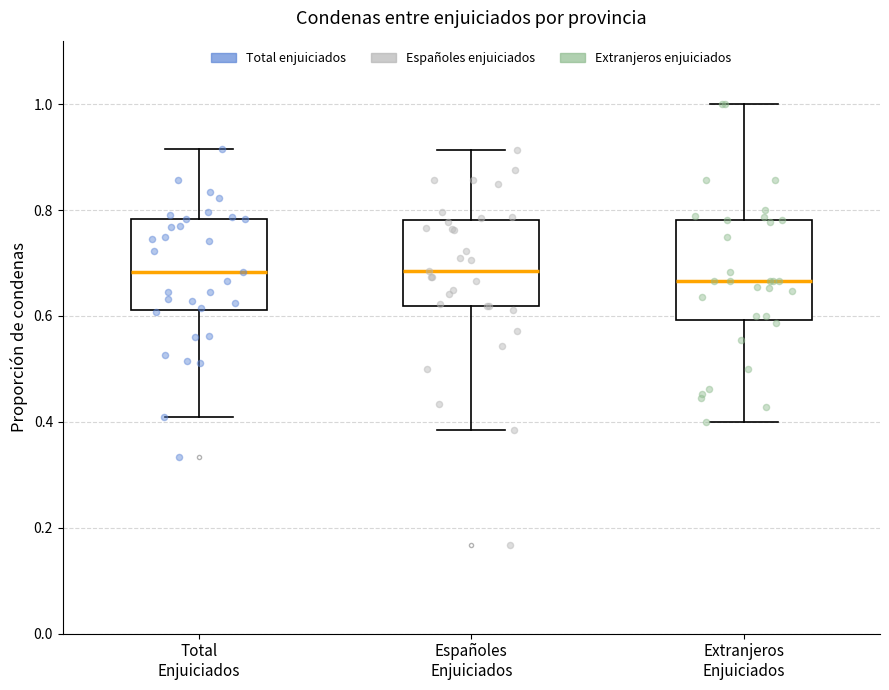

Where does the upper whisker of the box for Españoles Enjuiciados end on the y-axis? The values are not printed on the chart, so give them approximately, as read against the axis.

0.92